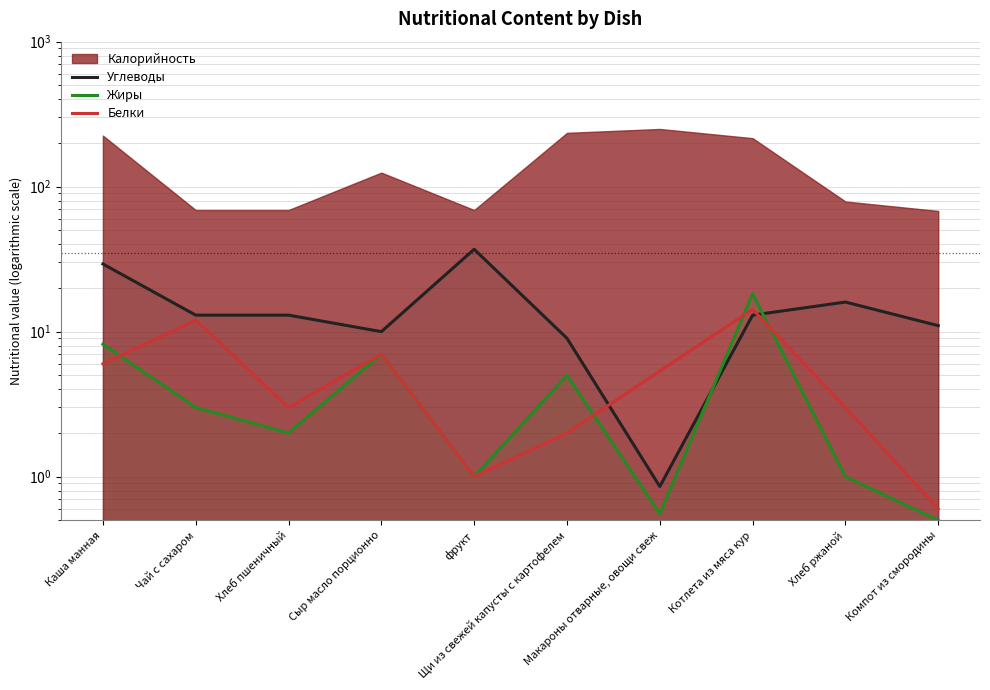

Is the value of Жиры at фрукт greater than the value of Углеводы at Сыр масло порционно?

No